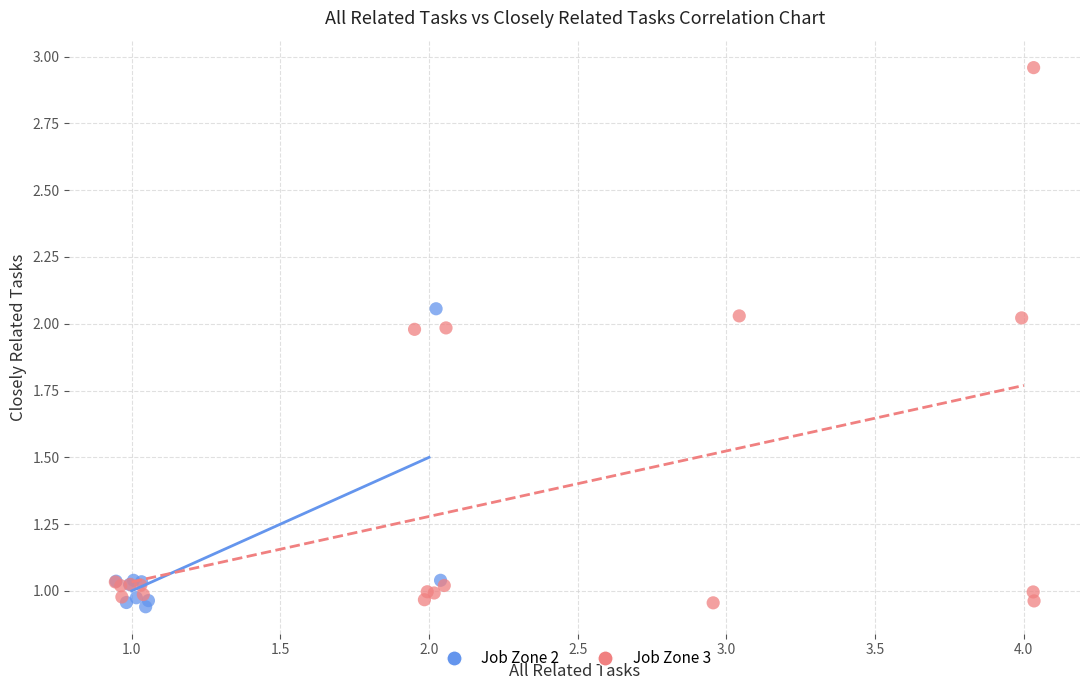

Which series has the largest Y range (max minus min)?

Job Zone 3